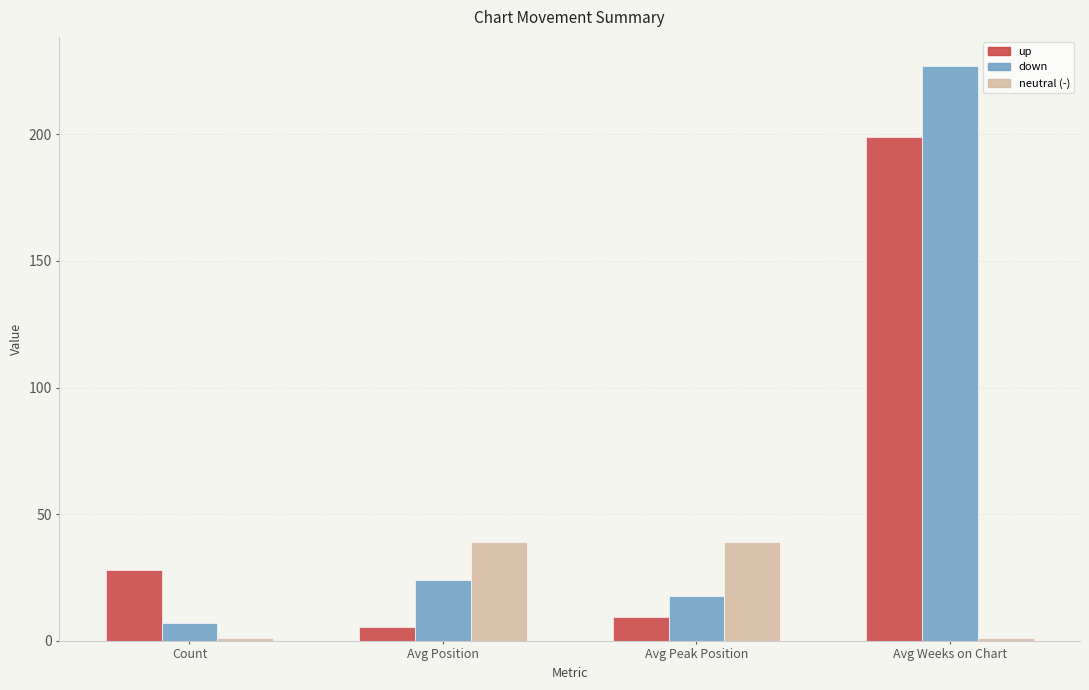

What is the maximum value shown in the chart?

227.1